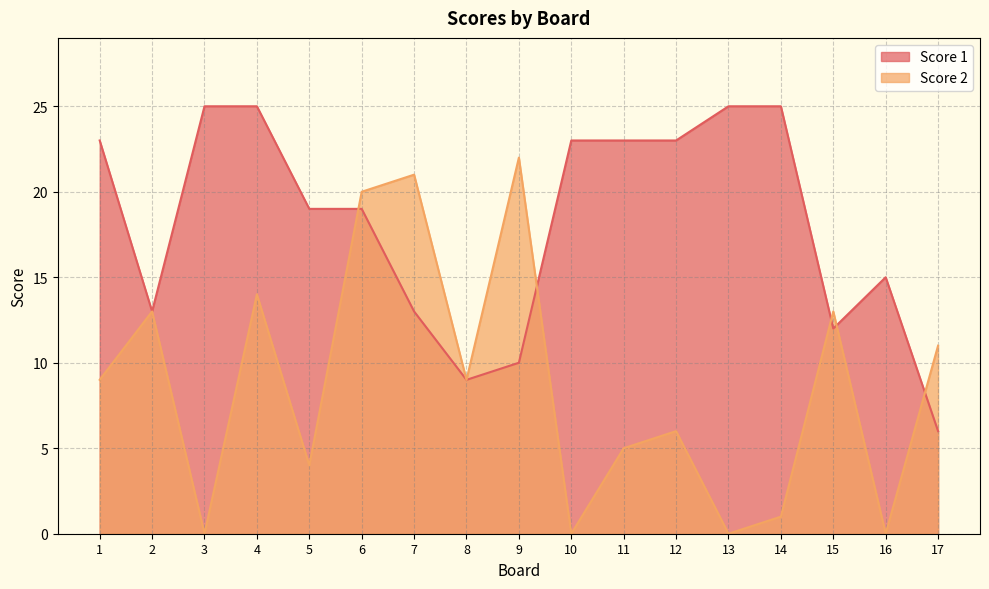

True or false: Score 2 has a value of 9 at 4.

False